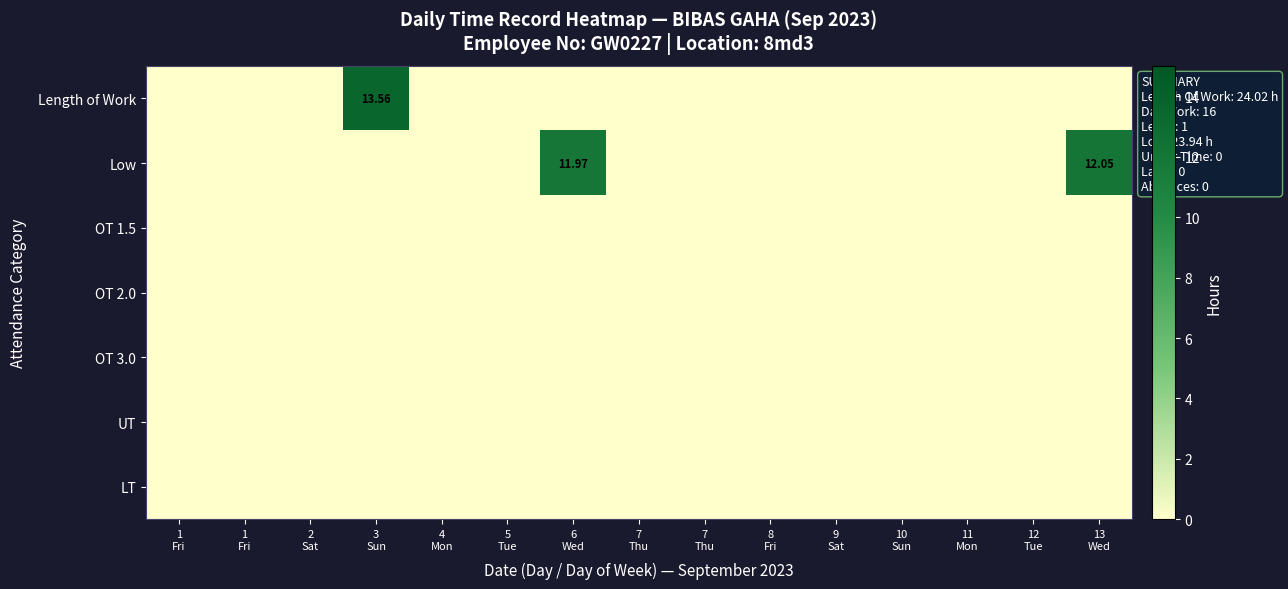

At how many categories does at least one series exceed 7?

3